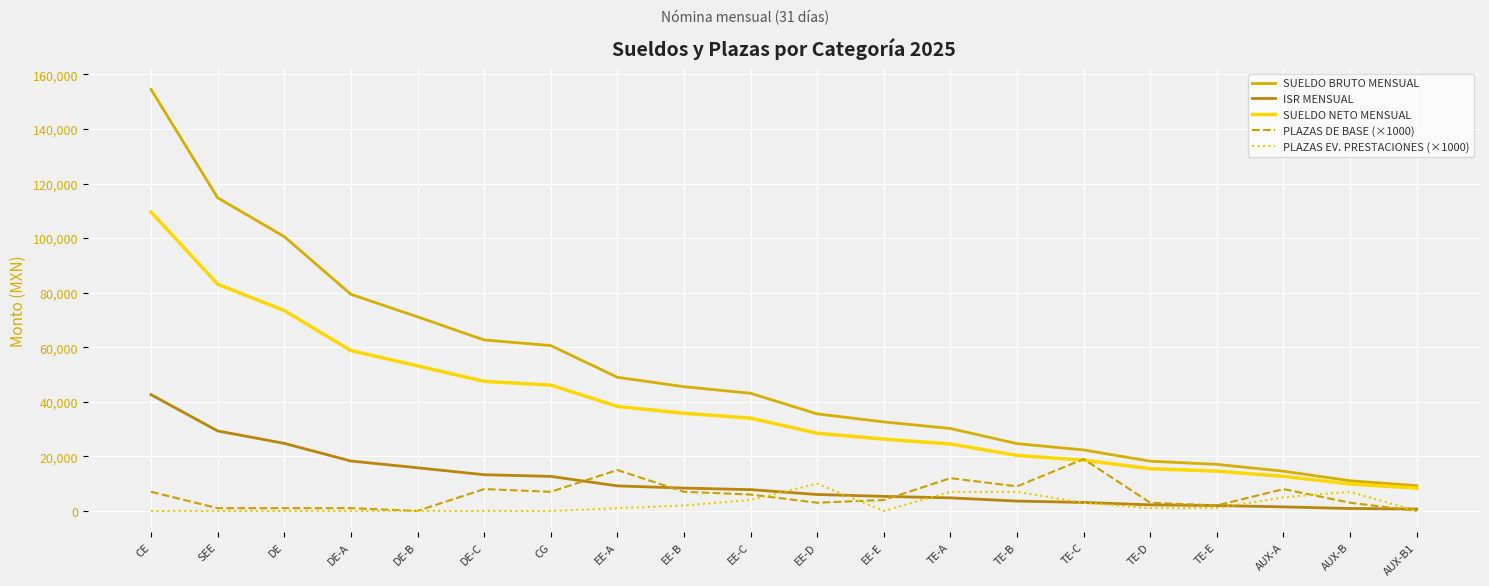

Does the chart have visible grid lines?

Yes